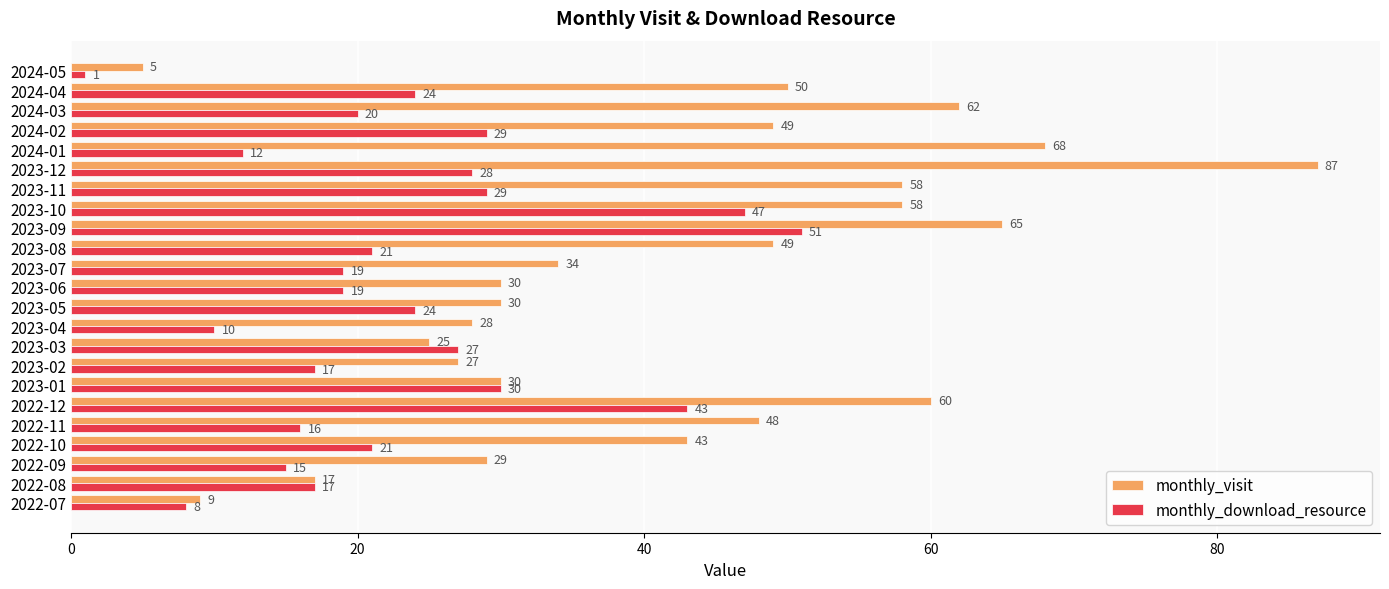

The monthly_visit series shows 17 at 2022-08. True or false?

True